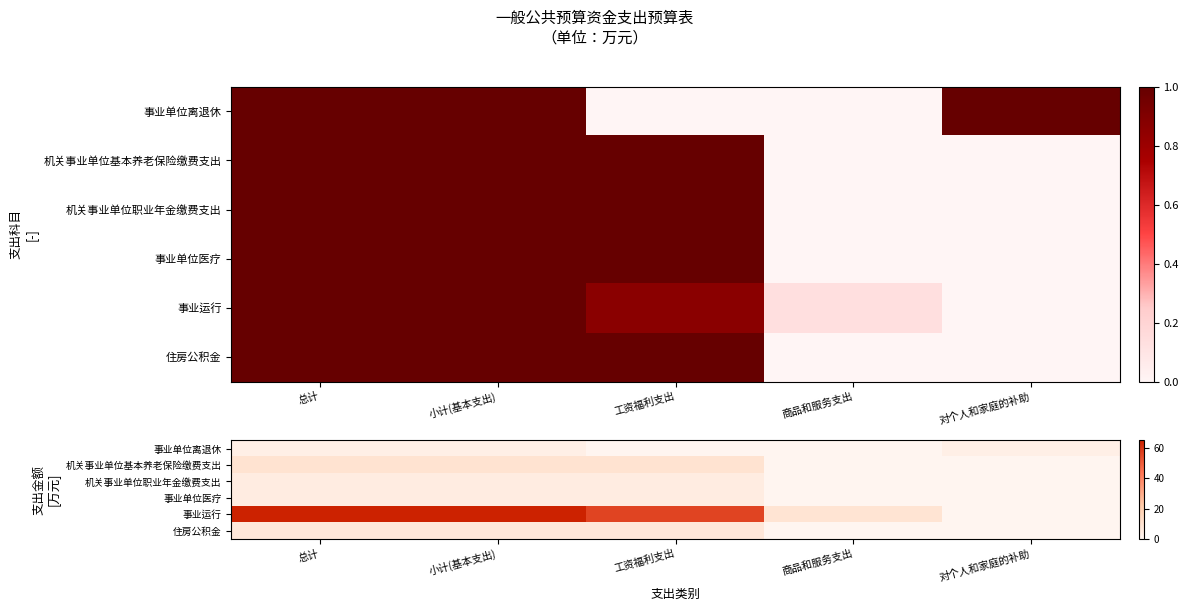

The 机关事业单位基本养老保险缴费支出 series shows 13.9 at 总计. True or false?

False